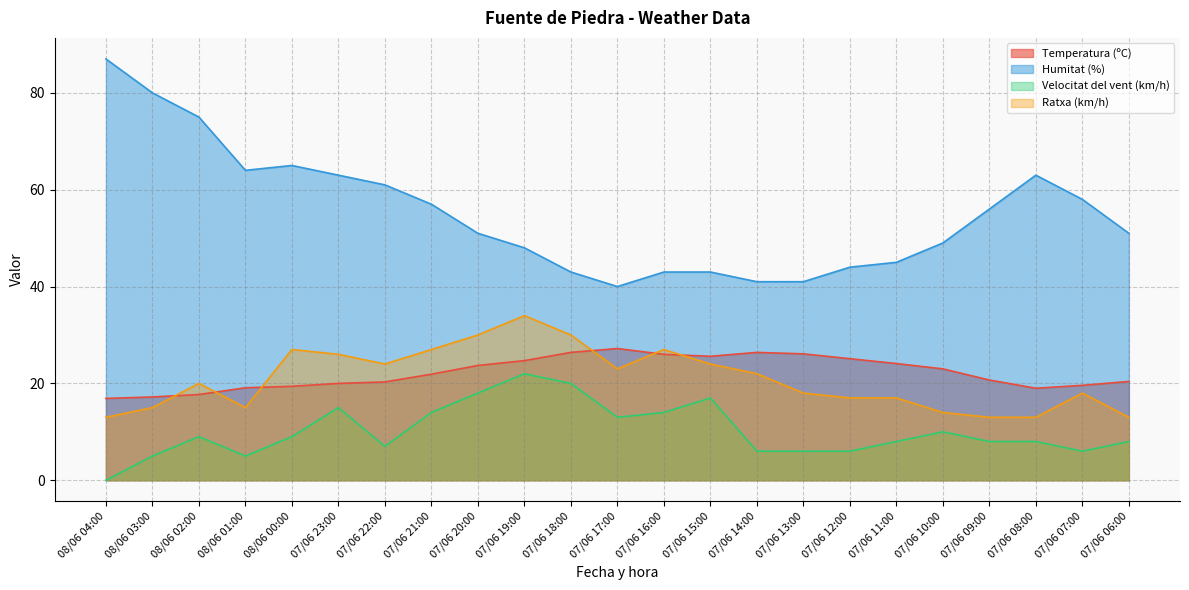

True or false: Velocitat del vent (km/h) and Ratxa (km/h) cross at least once.

False